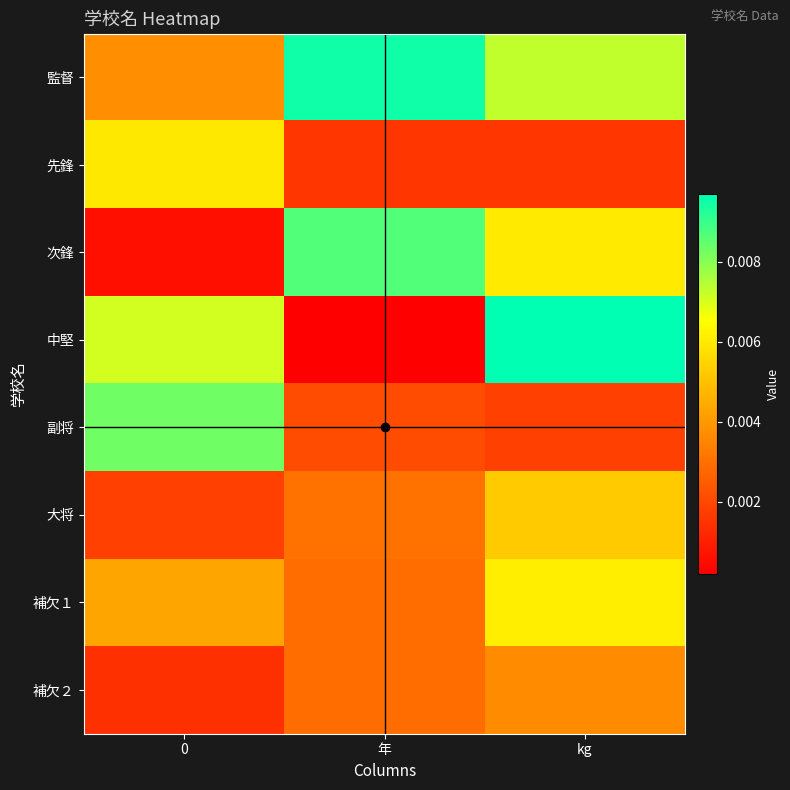

At how many categories does at least one series exceed 0?

3